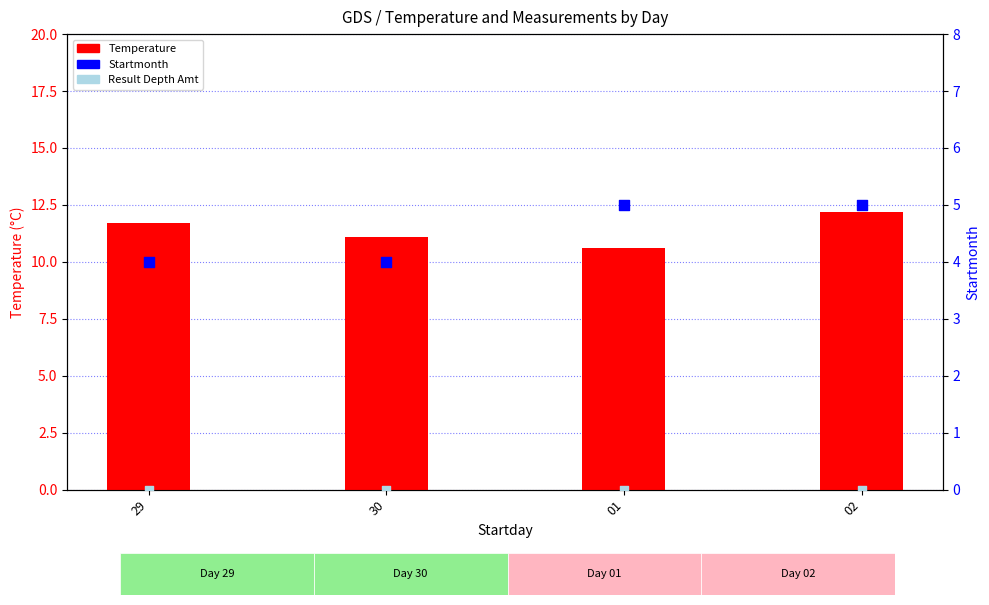

Is the value of Temperature at 02 greater than the value of Result Depth Amt at 30?

Yes